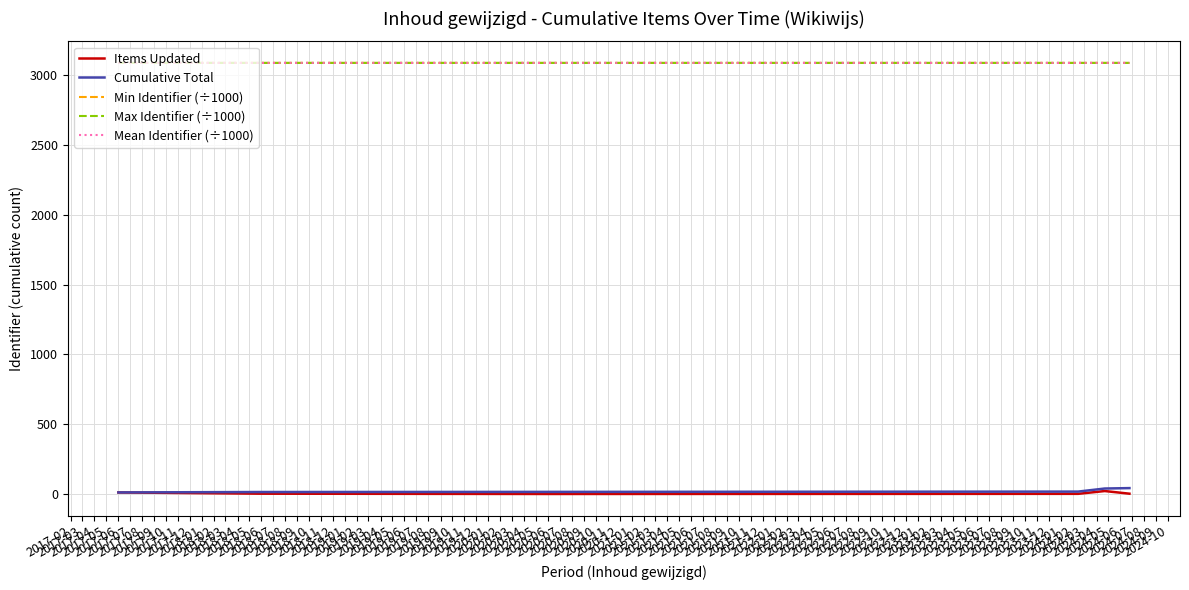

True or false: Mean Identifier (÷1000) and Items Updated intersect in this chart.

False